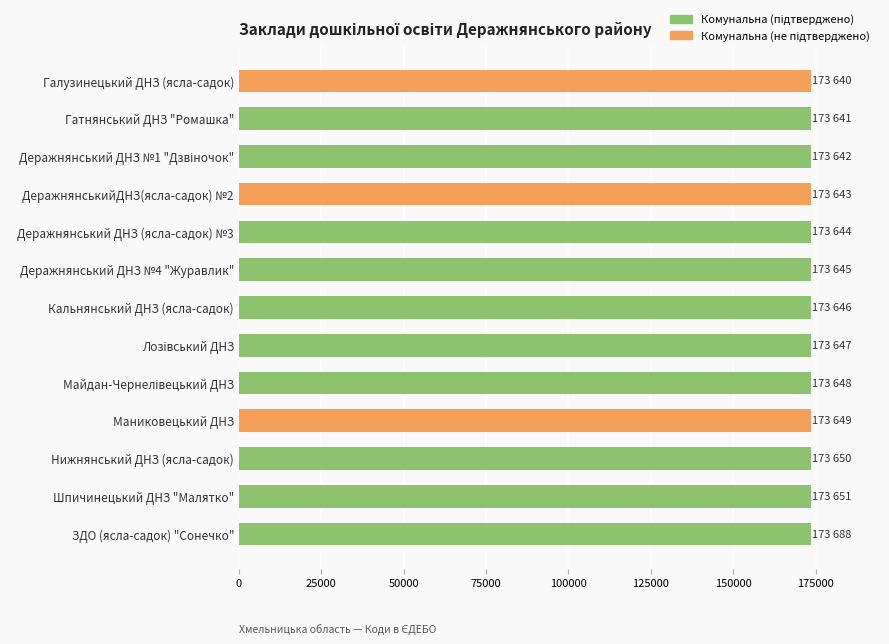

What is the greatest value displayed?

173688